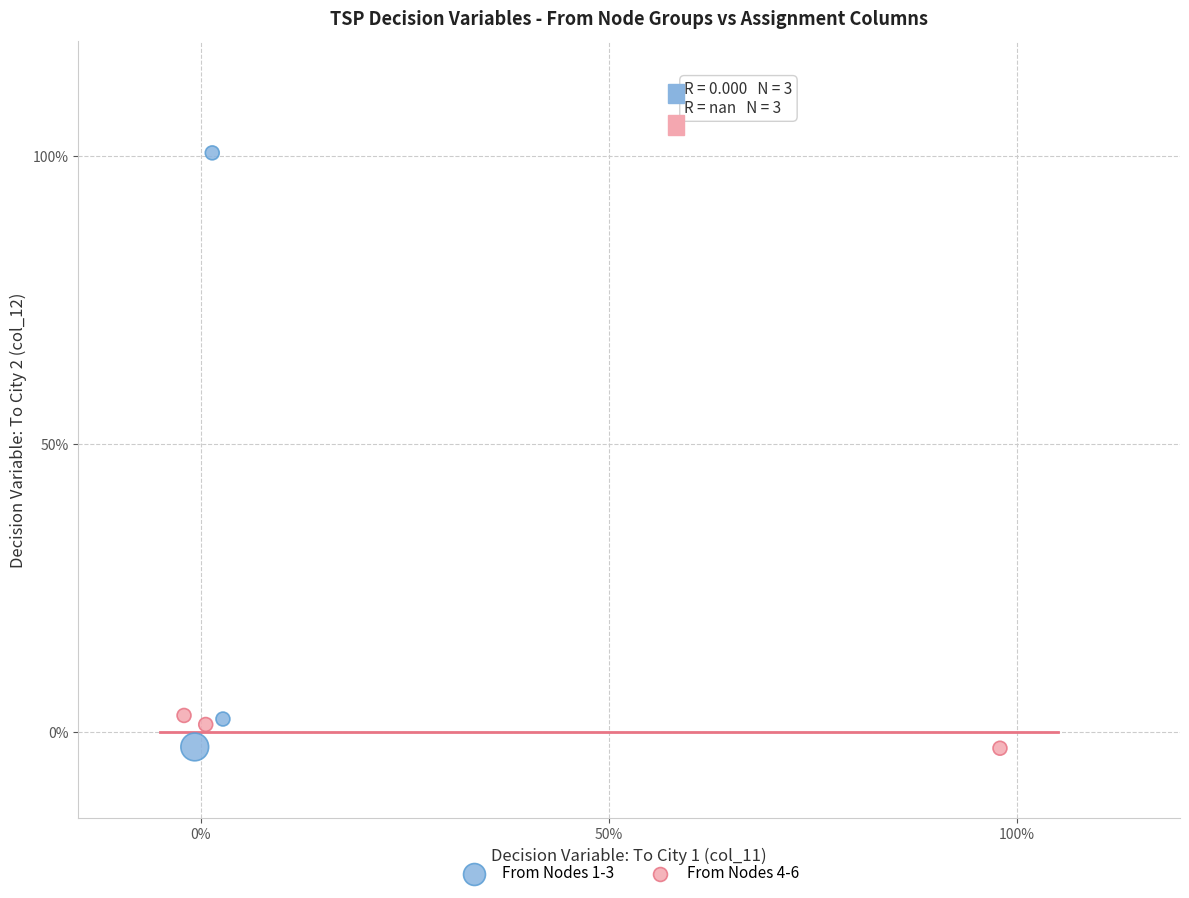

Which series has the largest Y range (max minus min)?

From Nodes 1-3